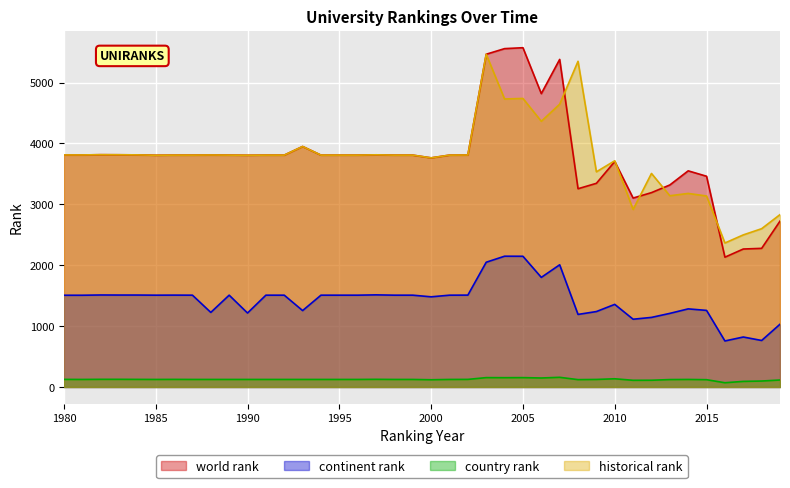

Does the chart display data point markers on the line(s)?

No